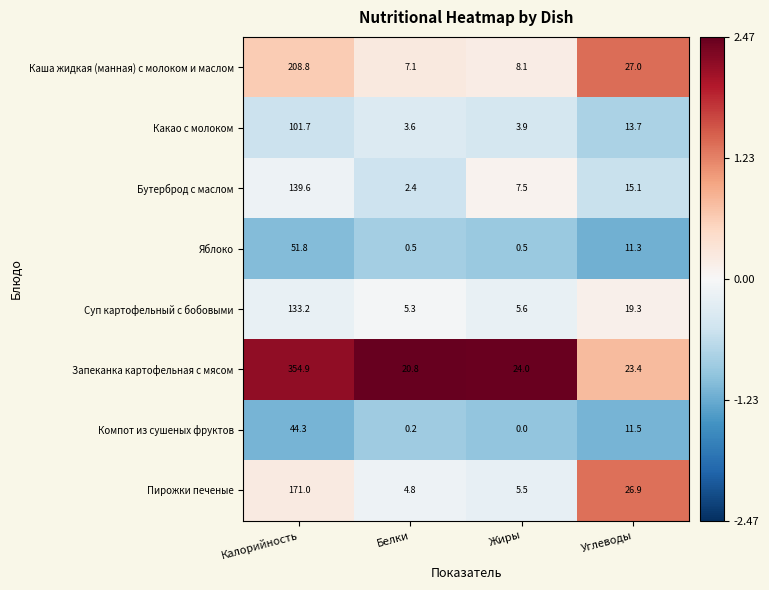

How many distinct data groups are displayed?

8